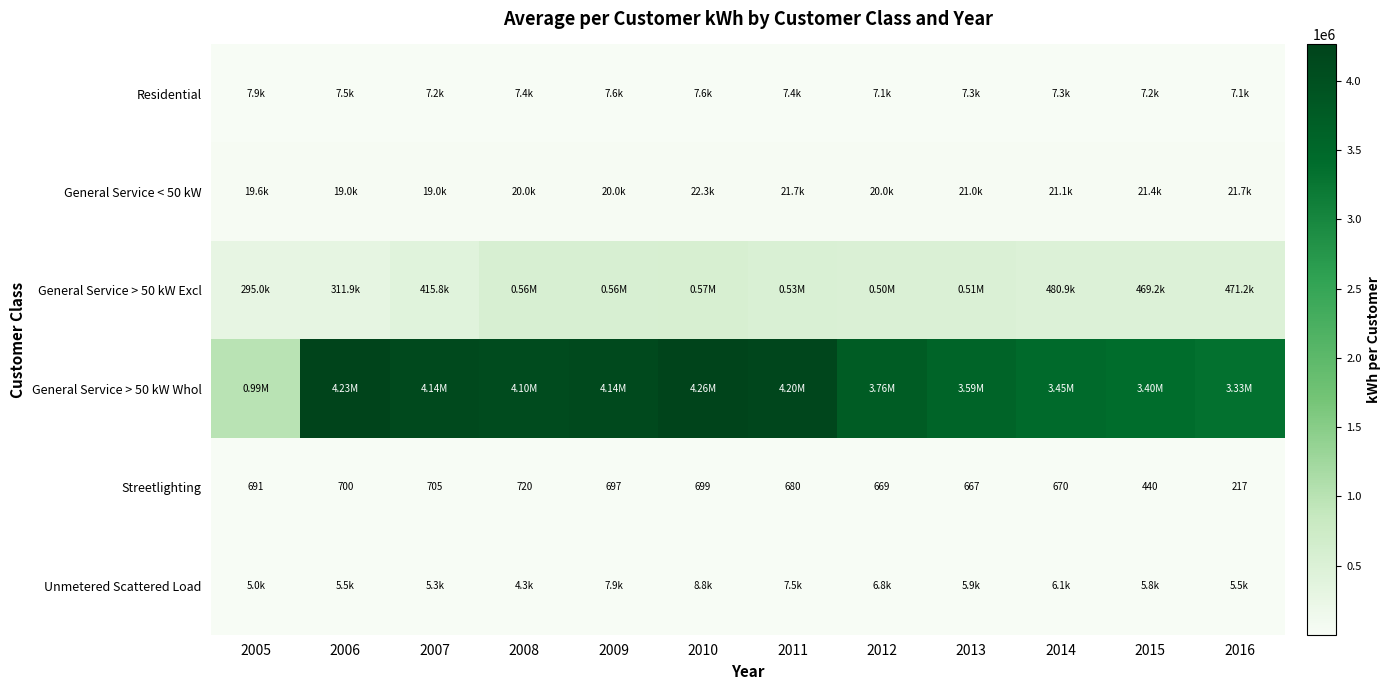

What is the difference between the maximum and second lowest values in the Streetlighting series?

279.9